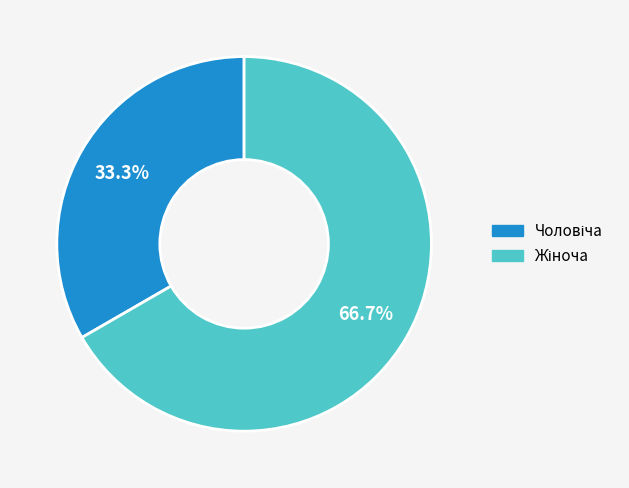

Does any single category account for the majority?

Yes